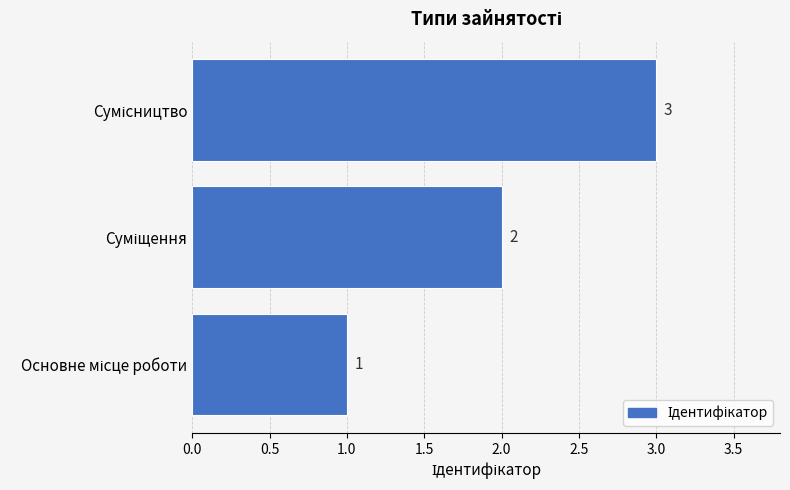

How many bars are there in total?

3